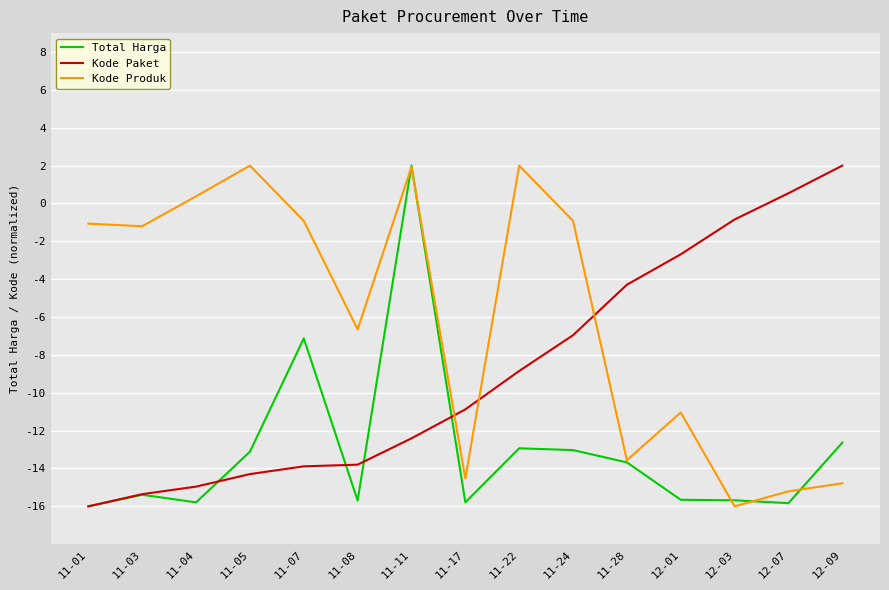

Does the chart have visible grid lines?

Yes